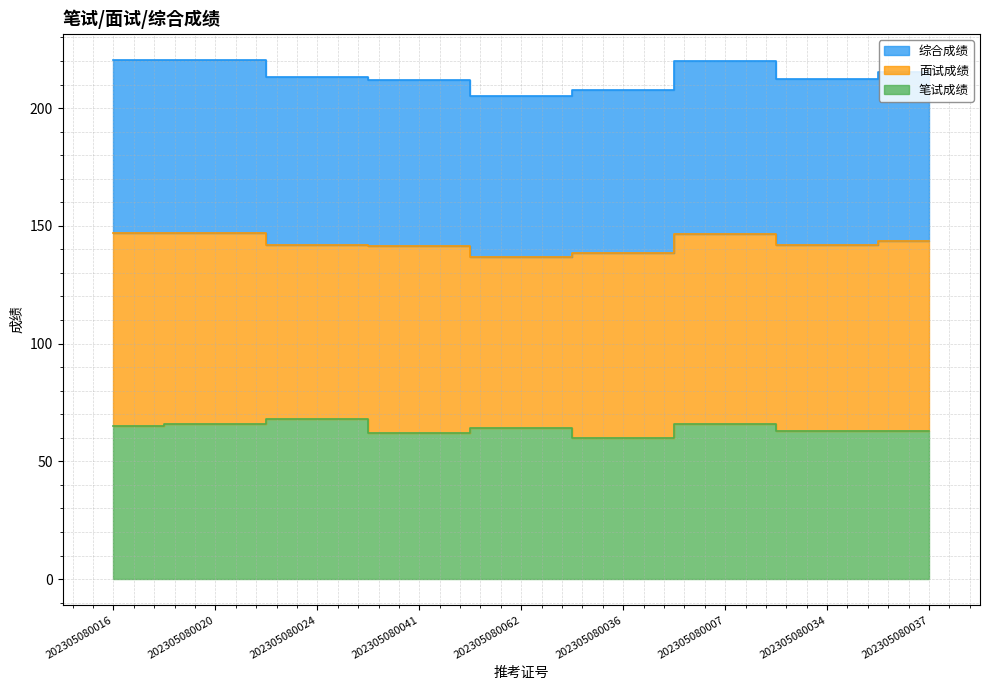

What is the value of the 综合成绩 point at the 4th from the left?

212.0